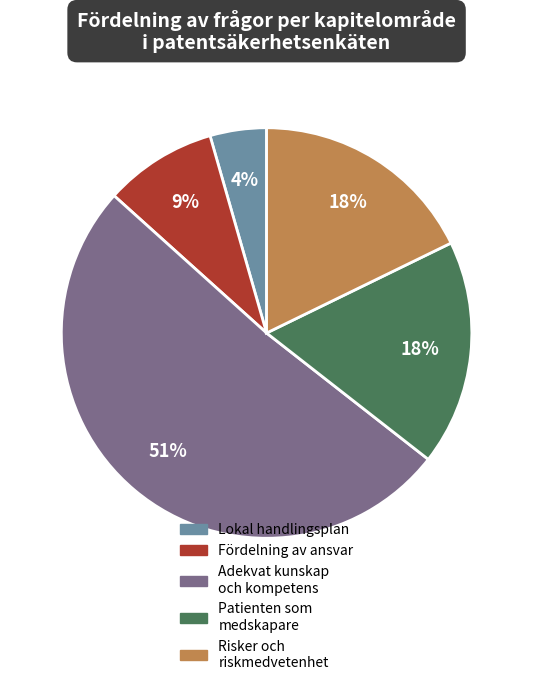

How many slices are in this pie chart?

5